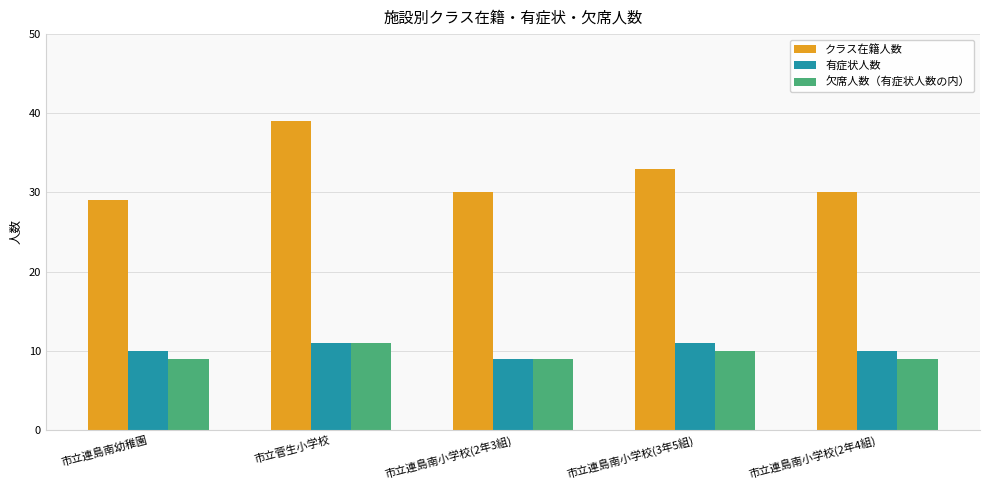

How many bars are there in total?

15